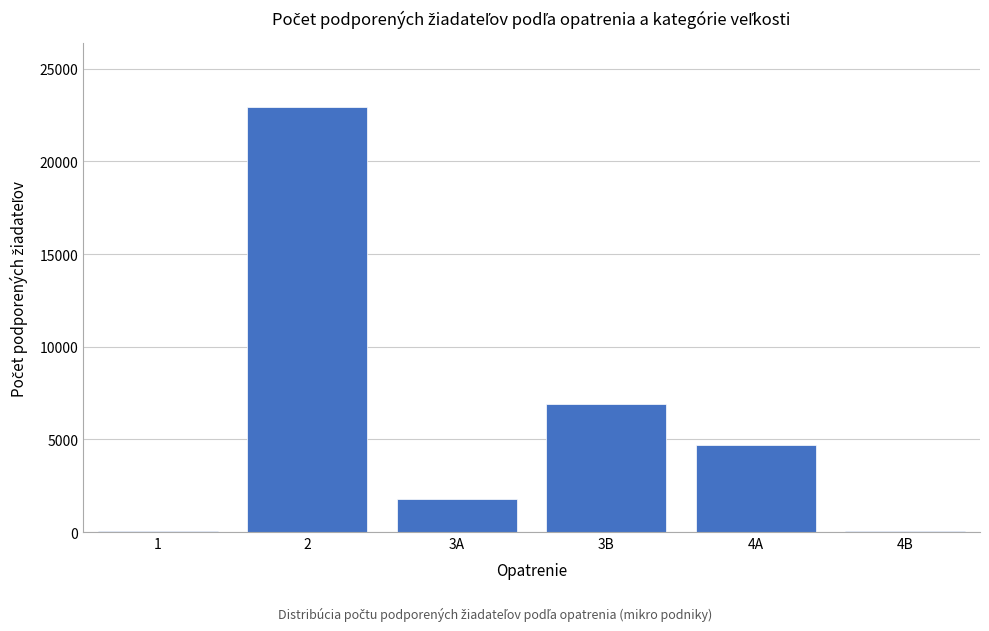

What is the change in value from 2 to 4A?

-18251